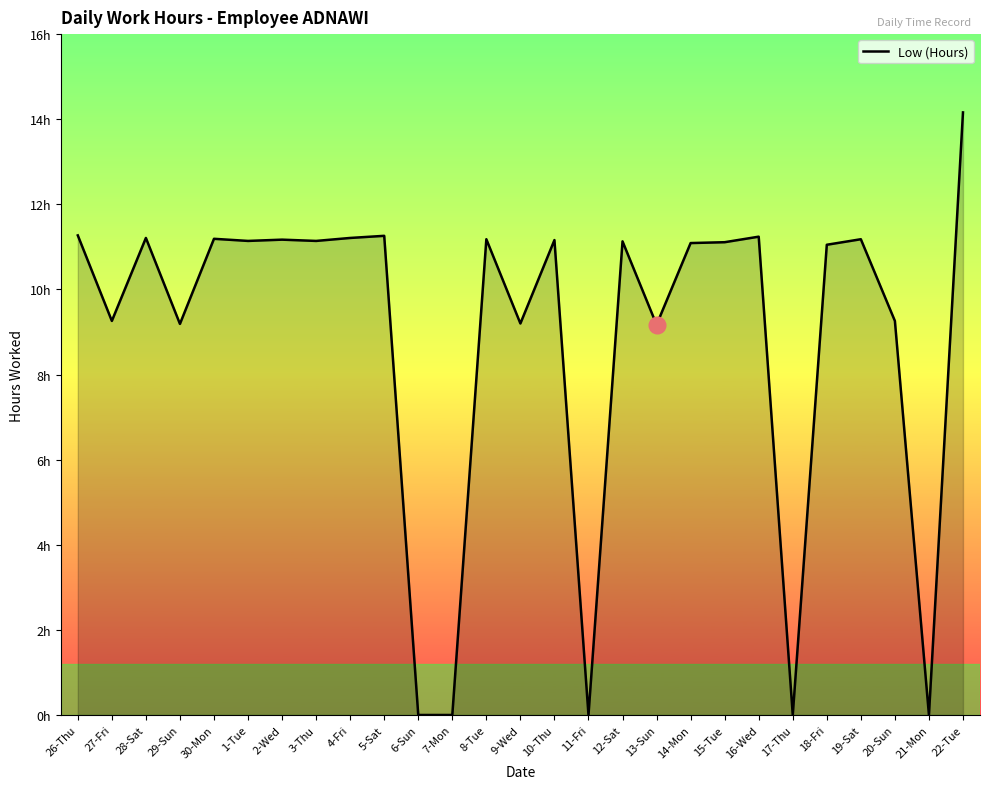

Reading right to left, list all the values displayed in this chart.

14.2	0.0	9.3	11.2	11.1	0.0	11.2	11.1	11.1	9.2	11.1	0.0	11.2	9.2	11.2	0.0	0.0	11.3	11.2	11.1	11.2	11.1	11.2	9.2	11.2	9.3	11.3